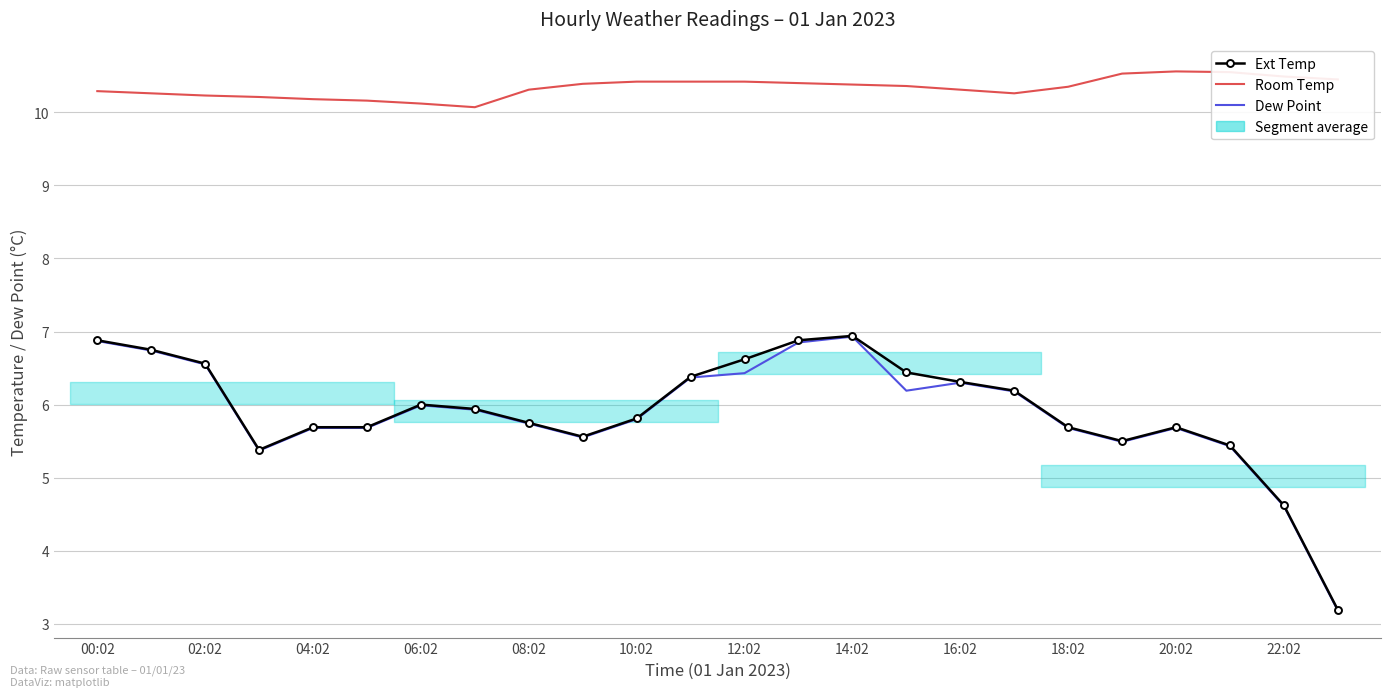

Which series has the largest total across all categories?

Room Temp